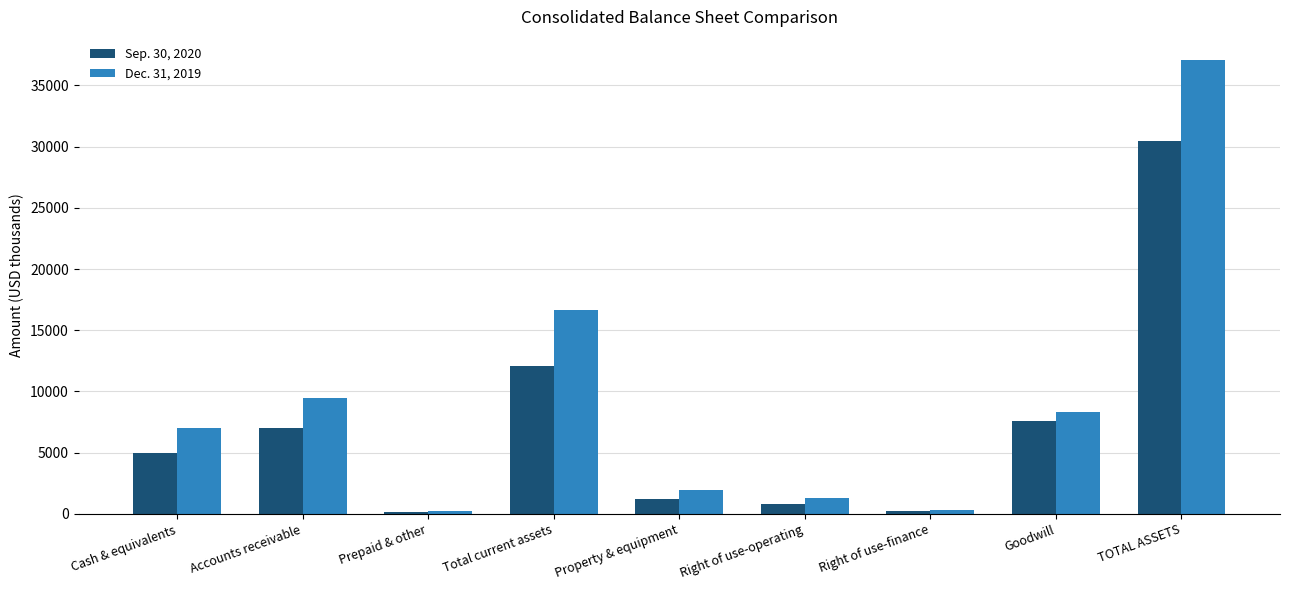

Is the value of Dec. 31, 2019 at Cash & equivalents greater than the value of Sep. 30, 2020 at Total current assets?

No